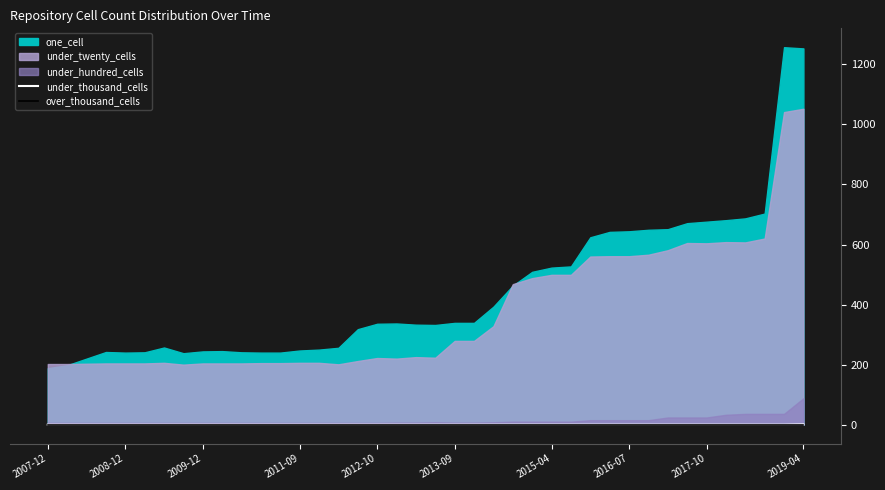

How many lines are shown in the chart?

2